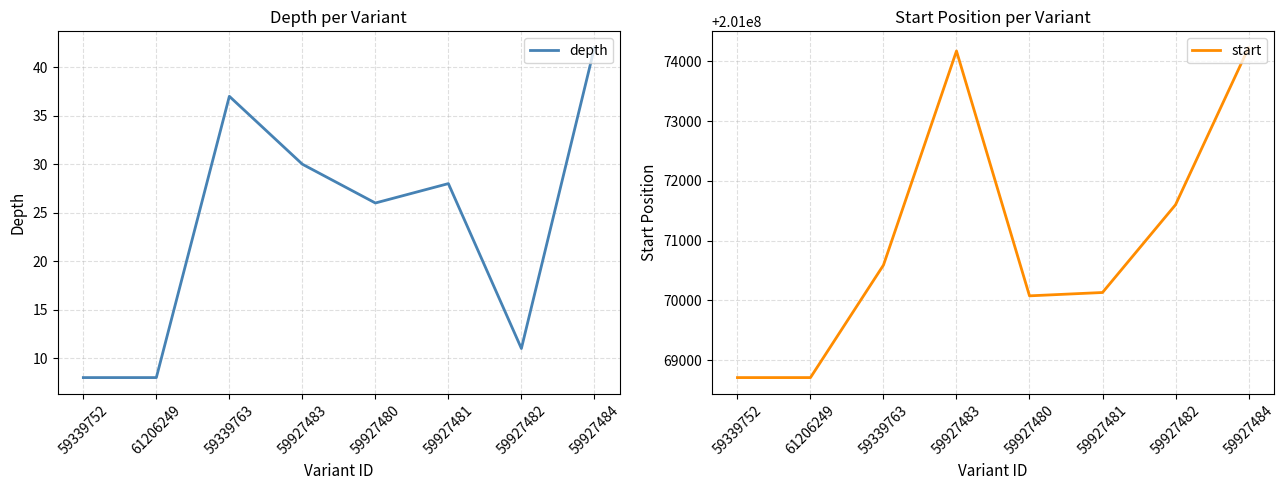

True or false: start has more than 1 points higher than both neighbors.

False